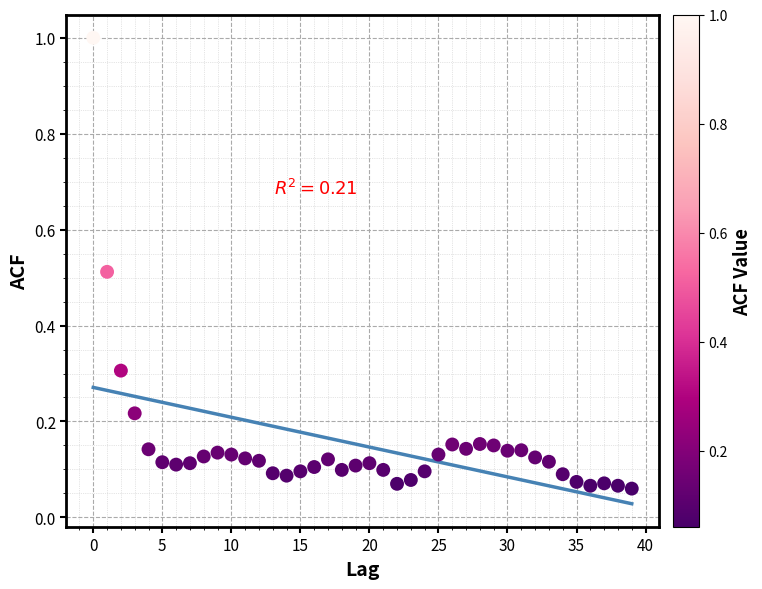

What is the range of Y values (max minus min)?

0.9